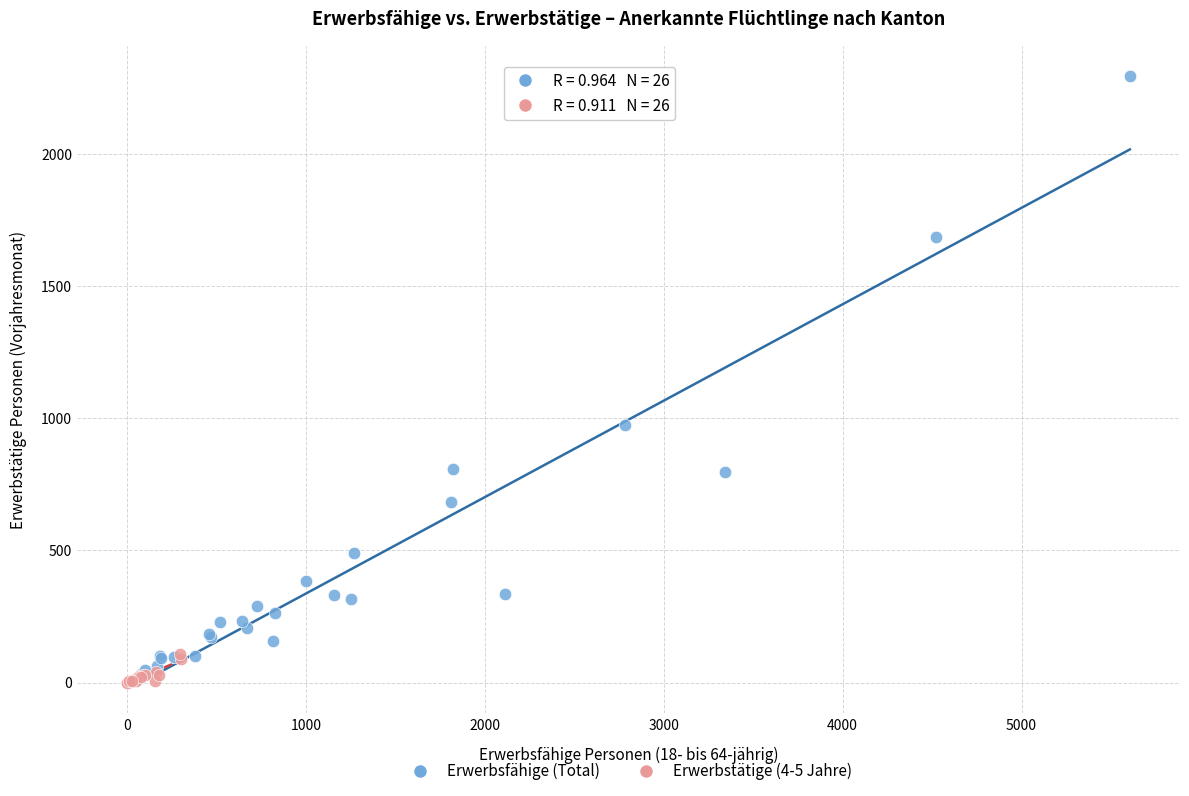

Which series reaches the minimum Y coordinate?

Erwerbstätige (4-5 Jahre)